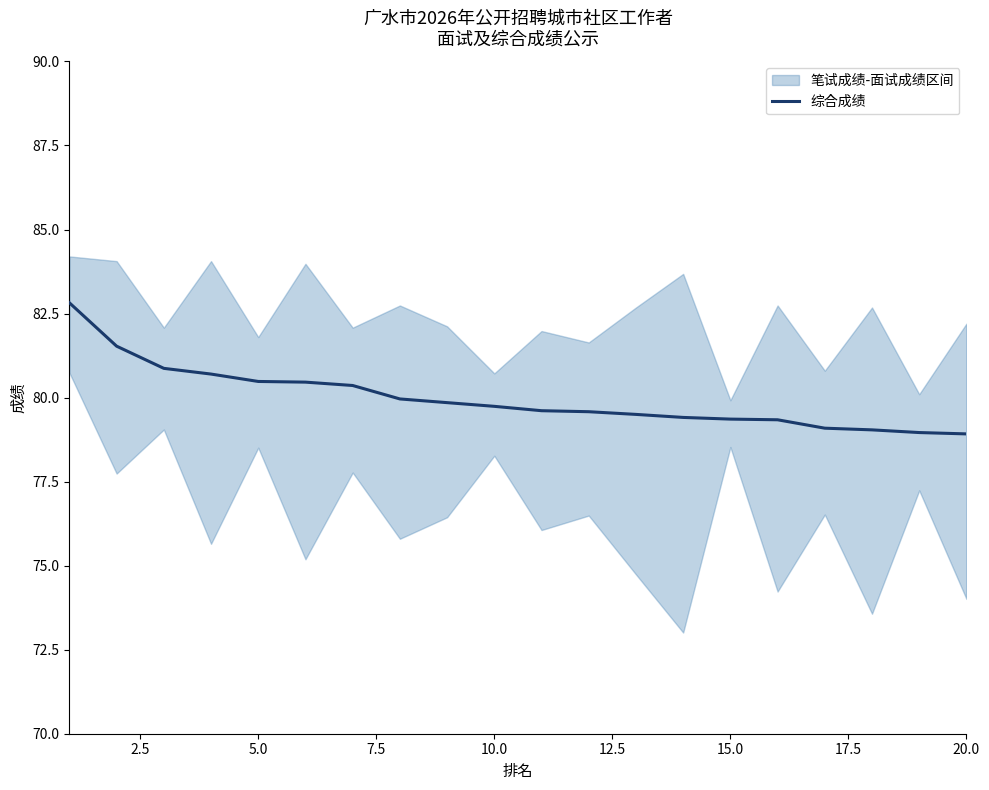

What is the greatest value displayed?

82.8